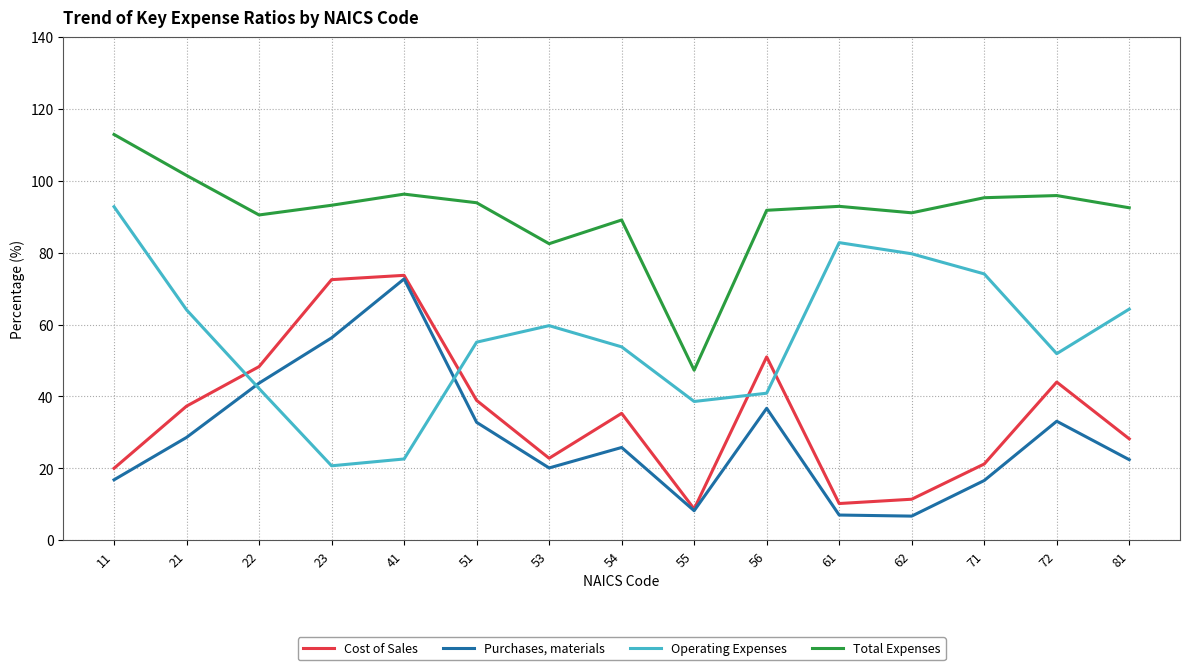

Rank the series at 56 from lowest to highest value.

Purchases, materials, Operating Expenses, Cost of Sales, Total Expenses